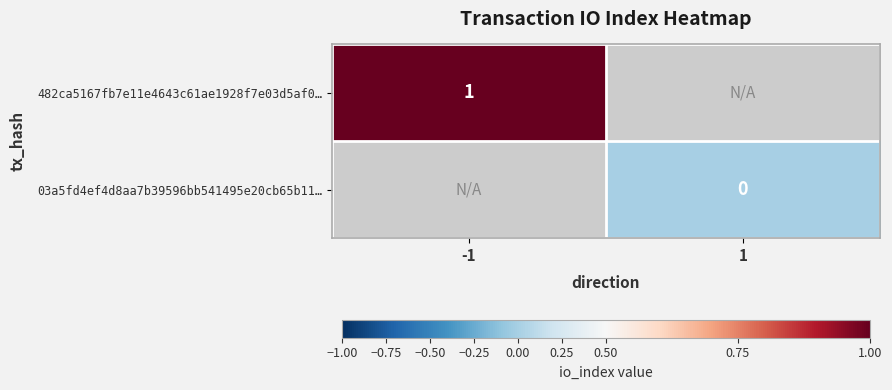

The 482ca5167fb7e11e4643c61ae1928f7e03d5af0… series shows 1 at -1. True or false?

True